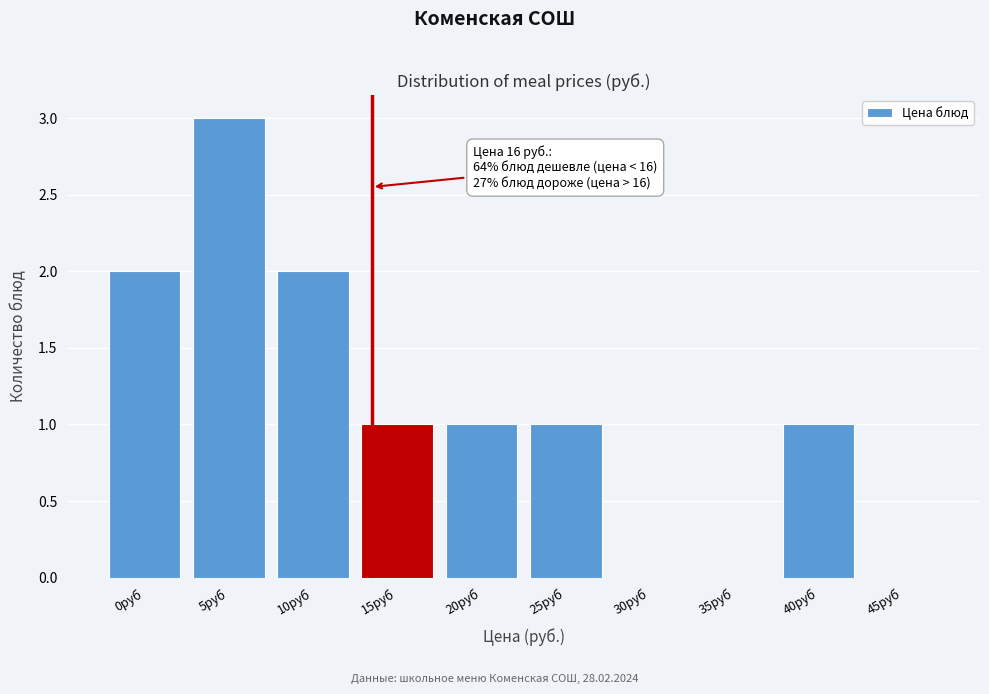

Reading left to right, extract all data points from this chart.

0руб=2	5руб=3	10руб=2	15руб=1	20руб=1	25руб=1	30руб=0	35руб=0	40руб=1	45руб=0